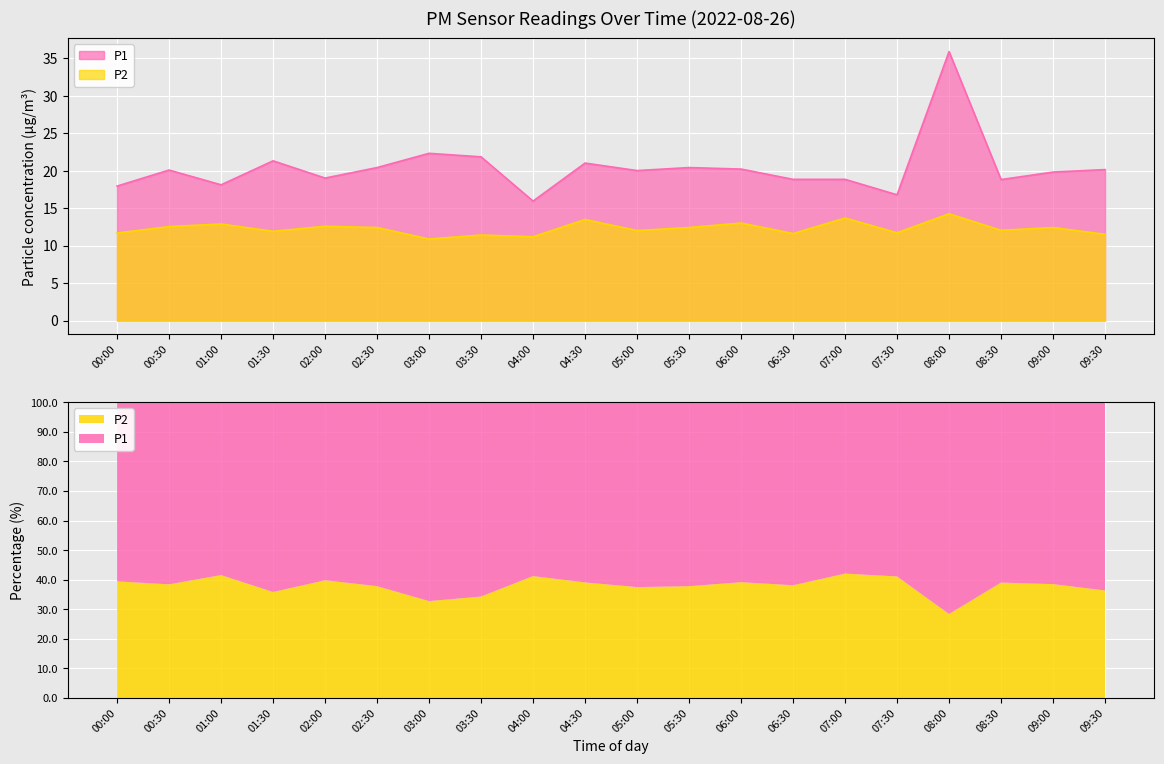

Which category has the lowest value in the P2 series?

03:00